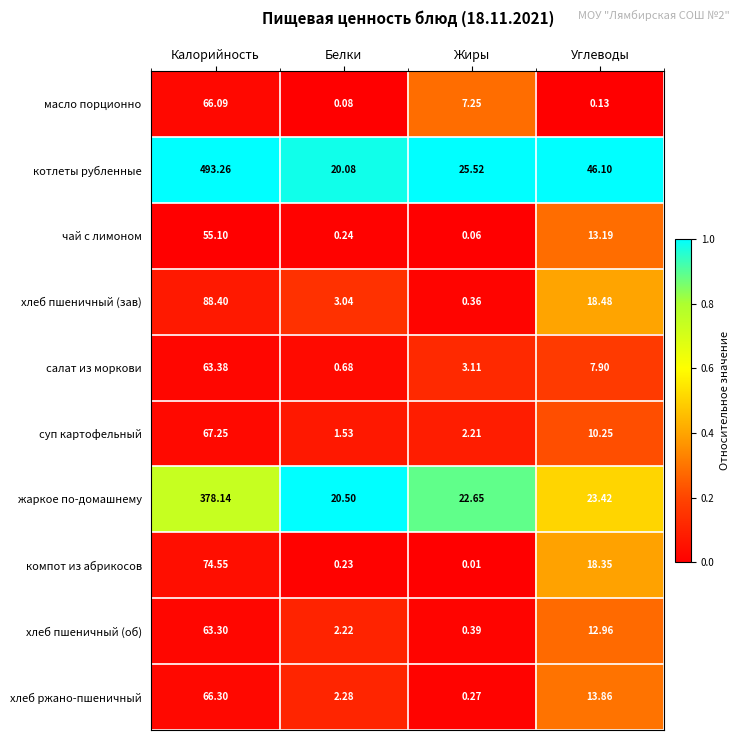

Where is масло порционно nearest to the value 33?

Жиры